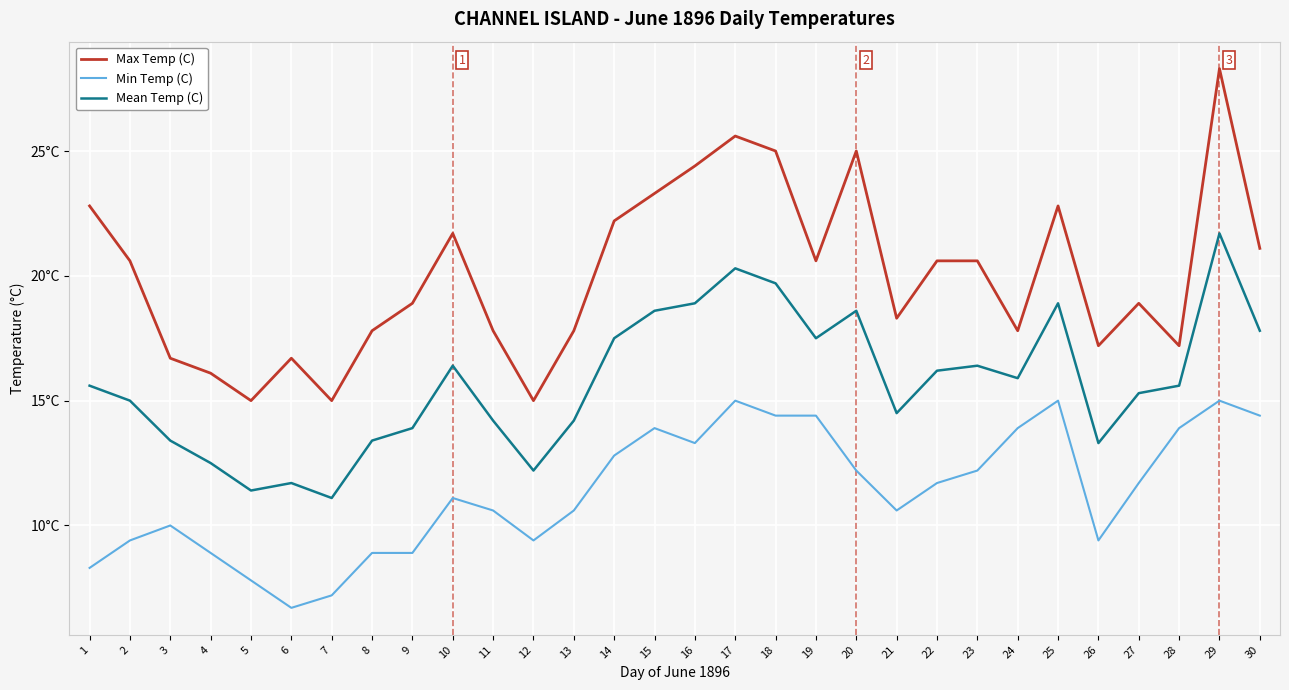

What is the maximum value shown in the chart?

28.3